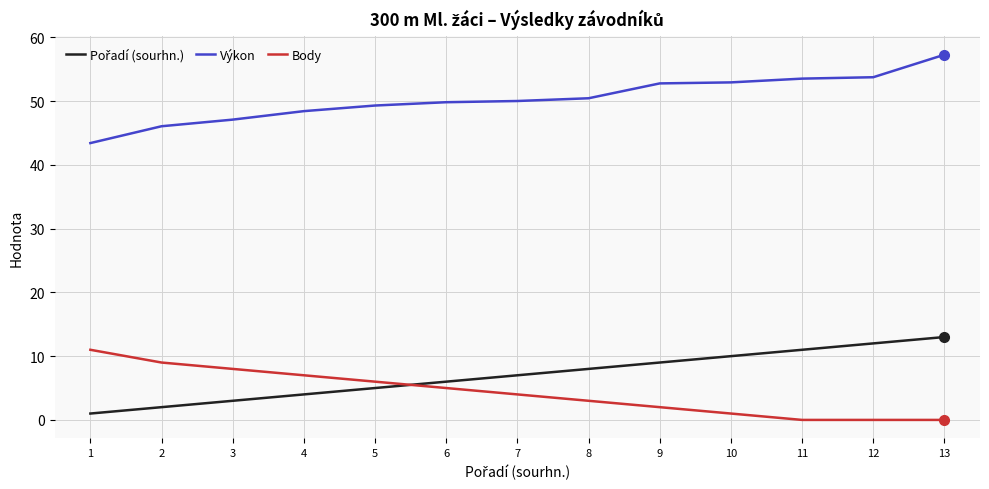

Which series has the largest total across all categories?

Výkon